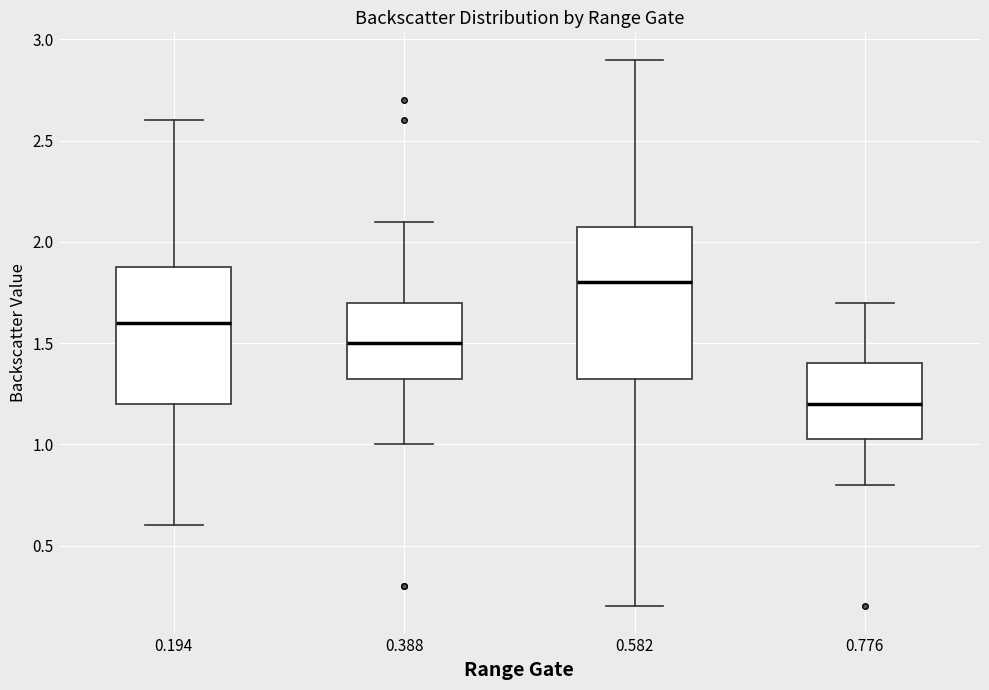

Where does the lower whisker of the box at x = 0.776 end on the y-axis? The values are not printed on the chart, so give them approximately, as read against the axis.

0.80